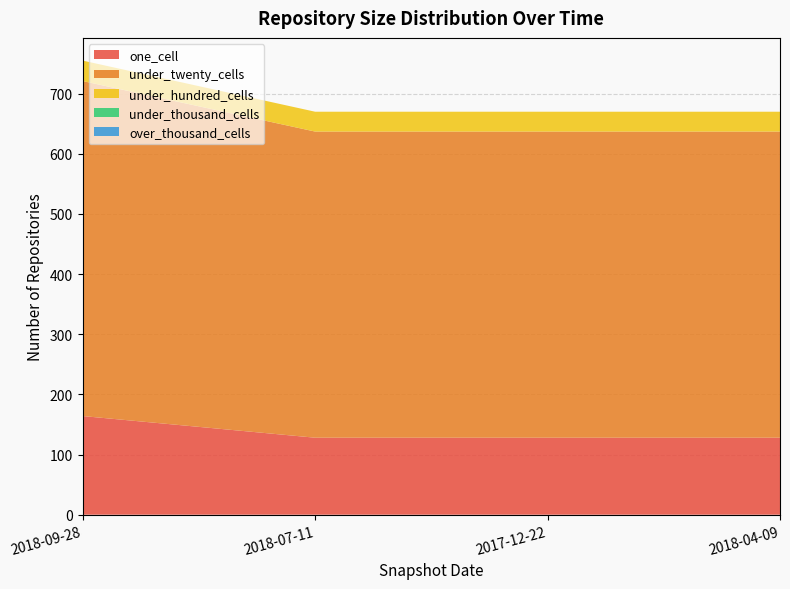

Reading right to left, extract all data points from this chart.

one_cell: 128	128	128	164
under_twenty_cells: 509	509	509	557
under_hundred_cells: 33	33	33	34
under_thousand_cells: 0	0	0	0
over_thousand_cells: 0	0	0	0